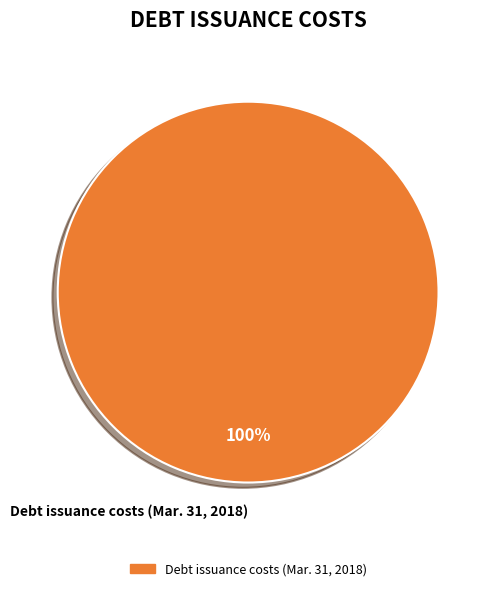

True or false: Debt issuance costs (Mar. 31, 2018) accounts for 100% of the total.

True